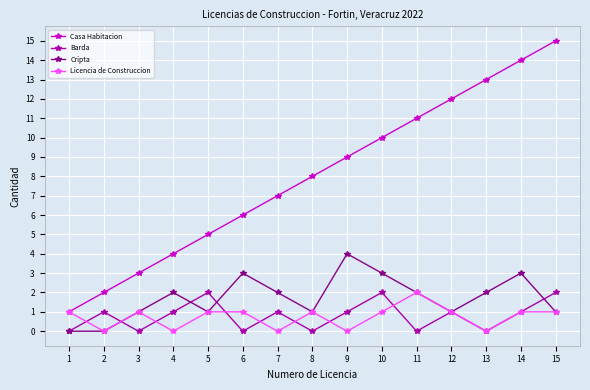

What are all the series names shown in the legend?

Casa Habitacion, Barda, Cripta, Licencia de Construccion